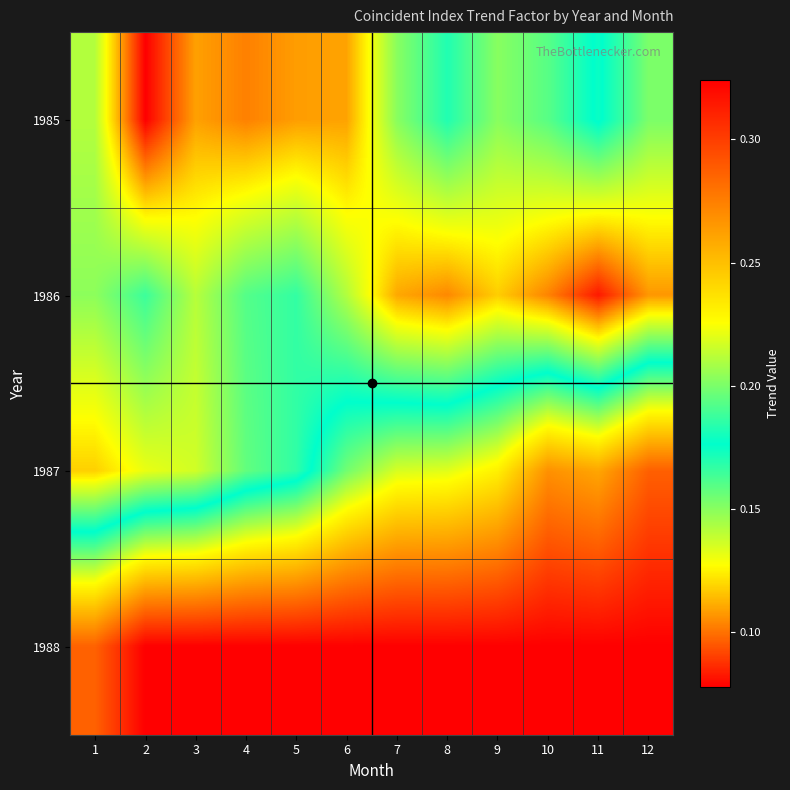

Reading left to right, extract all data points from this chart.

1985: 1=0.1	2=0.1	3=0.1	4=0.1	5=0.1	6=0.1	7=0.2	8=0.2	9=0.2	10=0.2	11=0.2	12=0.2
1986: 1=0.1	2=0.2	3=0.1	4=0.2	5=0.2	6=0.1	7=0.1	8=0.1	9=0.1	10=0.1	11=0.1	12=0.1
1987: 1=0.1	2=0.1	3=0.1	4=0.2	5=0.2	6=0.2	7=0.2	8=0.2	9=0.2	10=0.3	11=0.3	12=0.3
1988: 1=0.3	2=0.3	3=0.3	4=0.3	5=0.3	6=0.3	7=0.3	8=0.3	9=0.3	10=0.3	11=0.3	12=0.3